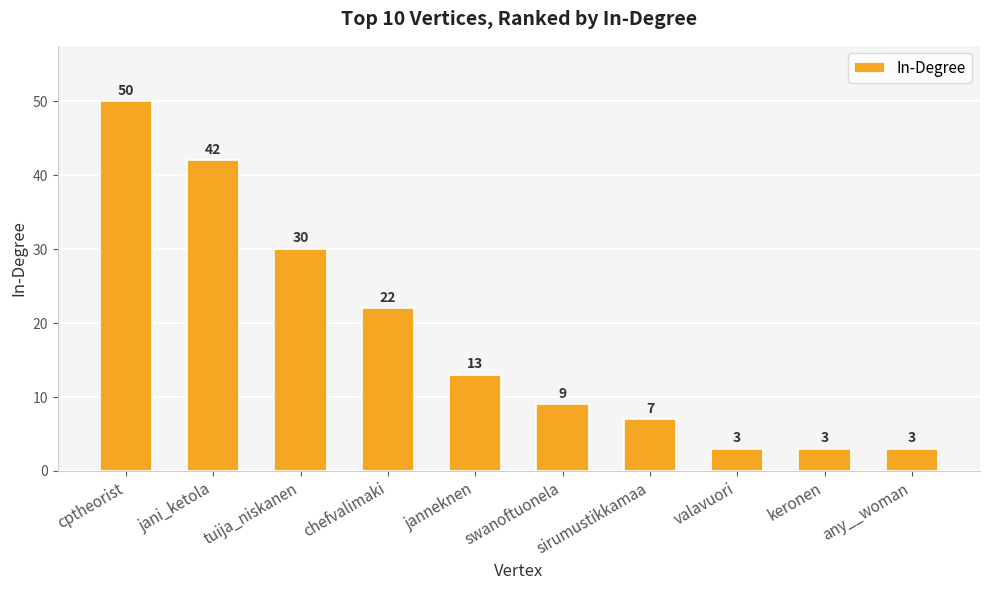

At which category does the chart reach its peak across all series?

cptheorist